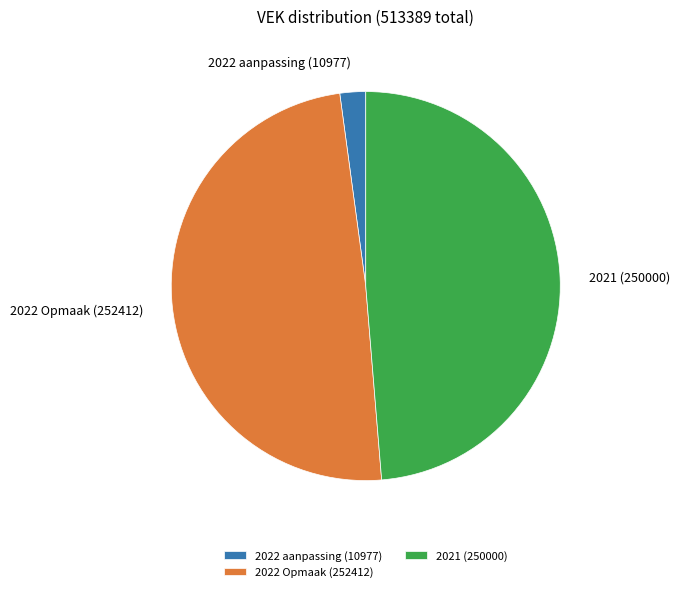

How many slices are in this pie chart?

3